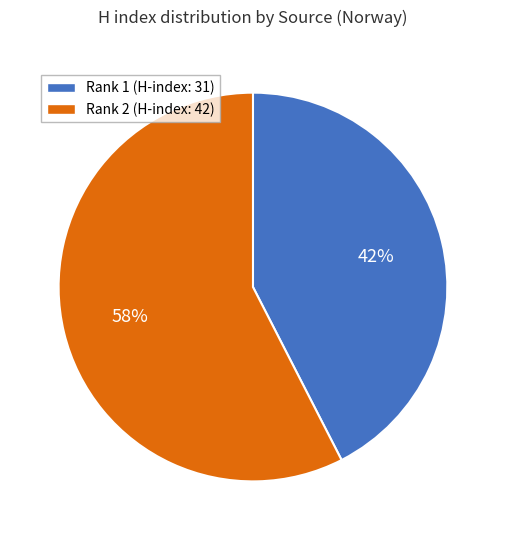

Does any single category account for the majority?

Yes